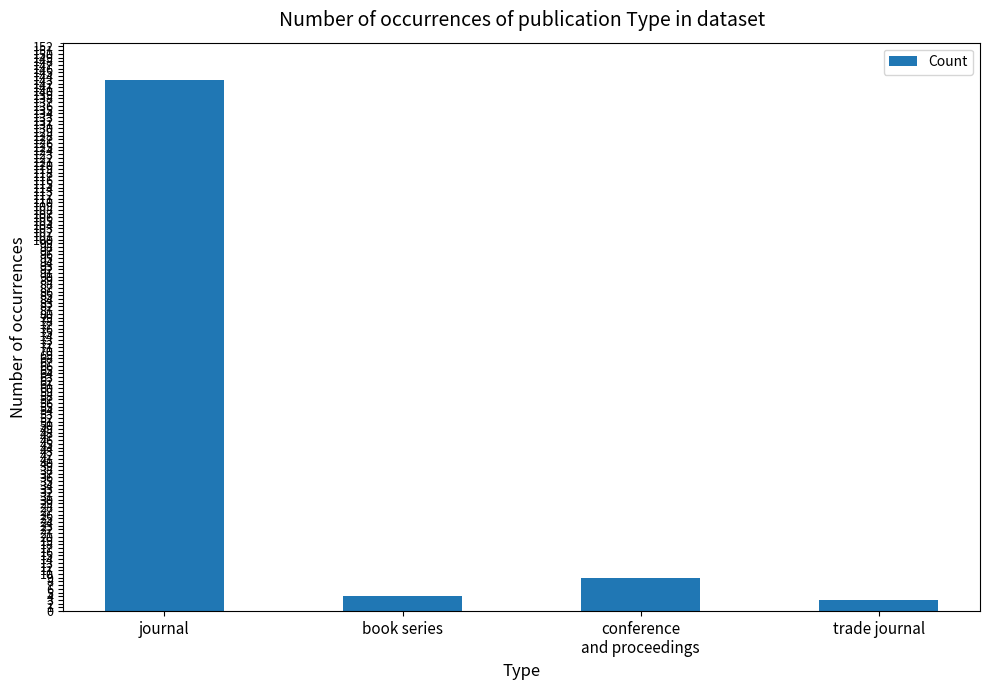

The chart shows a value of 4 at book series. True or false?

True